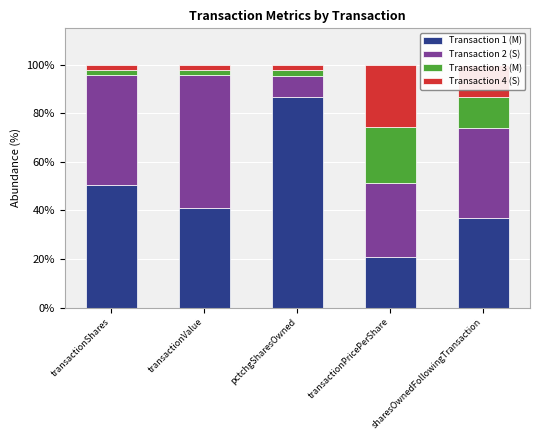

List the labels in order of Transaction 1 (M) value, largest first.

pctchgSharesOwned, transactionShares, transactionValue, sharesOwnedFollowingTransaction, transactionPricePerShare